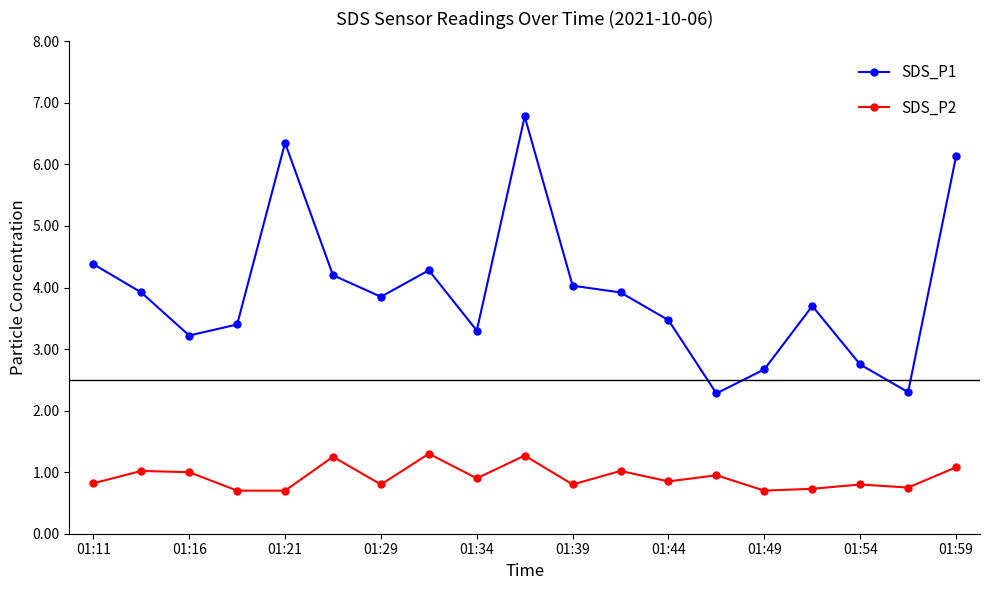

Which series has the largest range (max minus min)?

SDS_P1